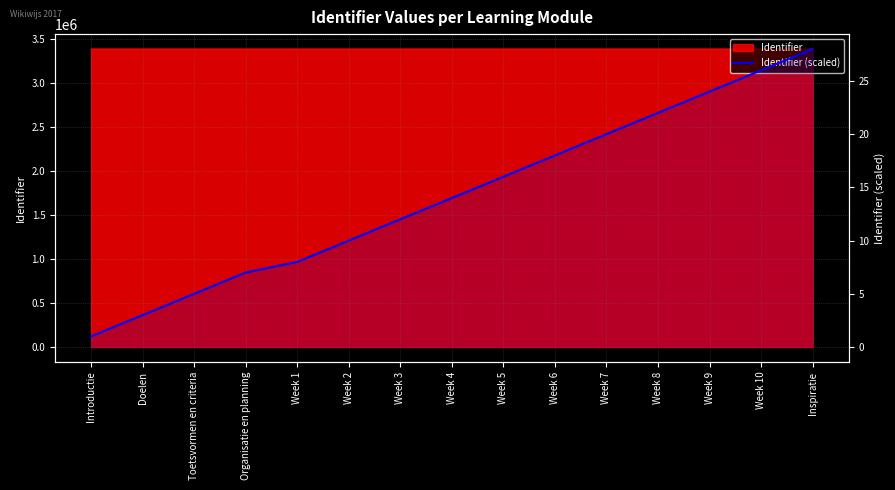

List the labels in order of value, smallest first.

Introductie, Doelen, Toetsvormen en criteria, Organisatie en planning, Week 1, Week 2, Week 3, Week 4, Week 5, Week 6, Week 7, Week 8, Week 9, Week 10, Inspiratie